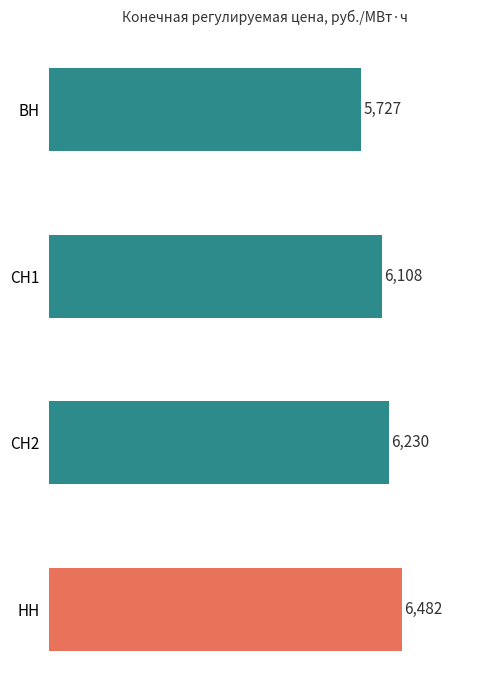

Which label corresponds to the smallest value in the chart?

ВН